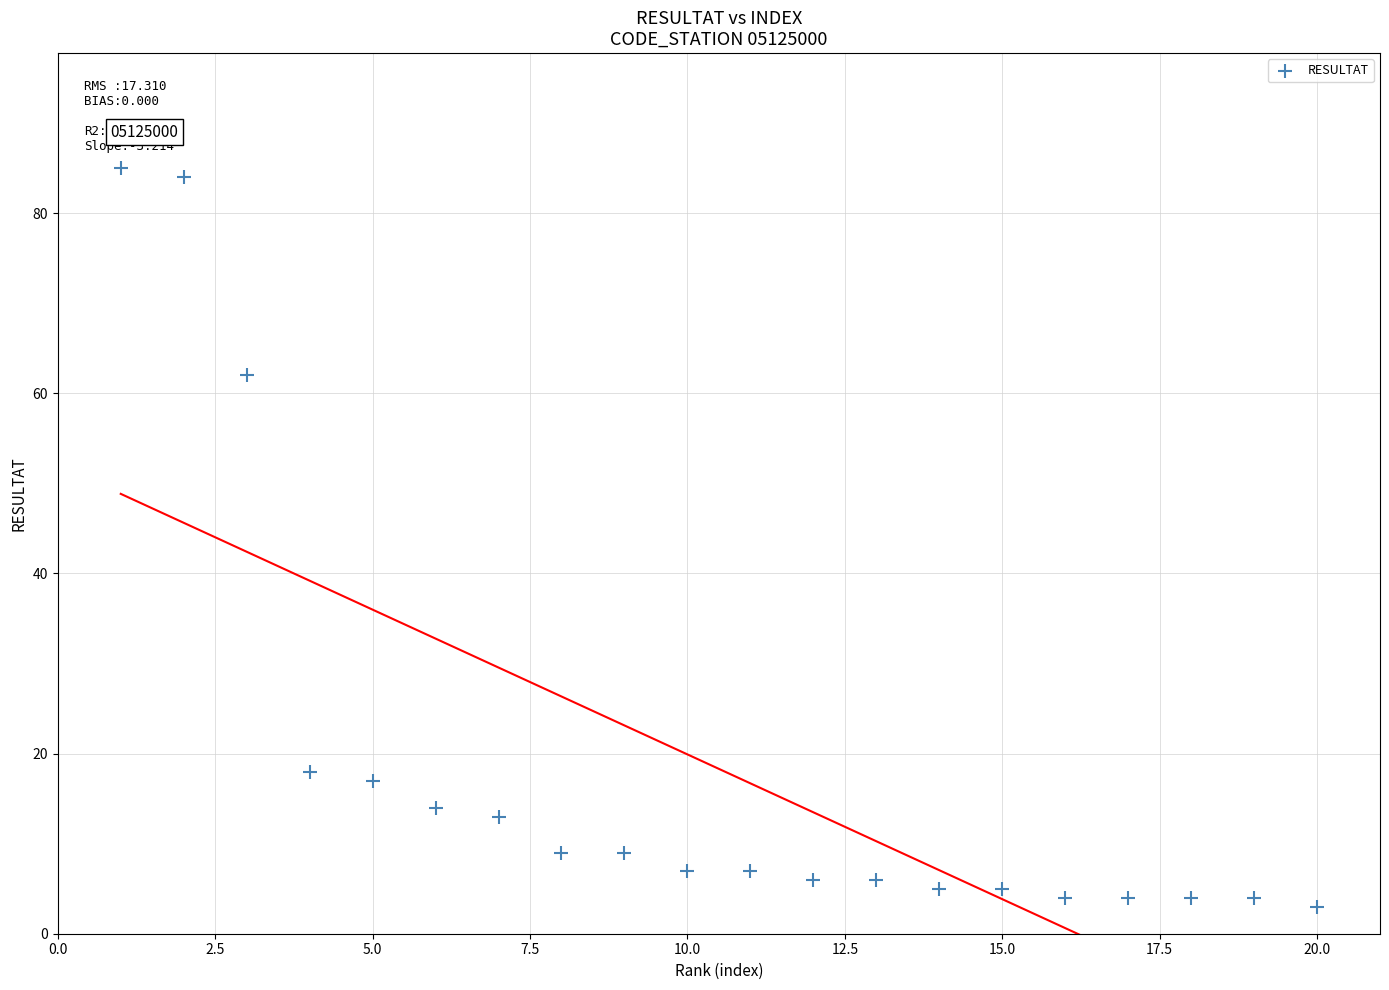

What is the range of X values (max minus min)?

19